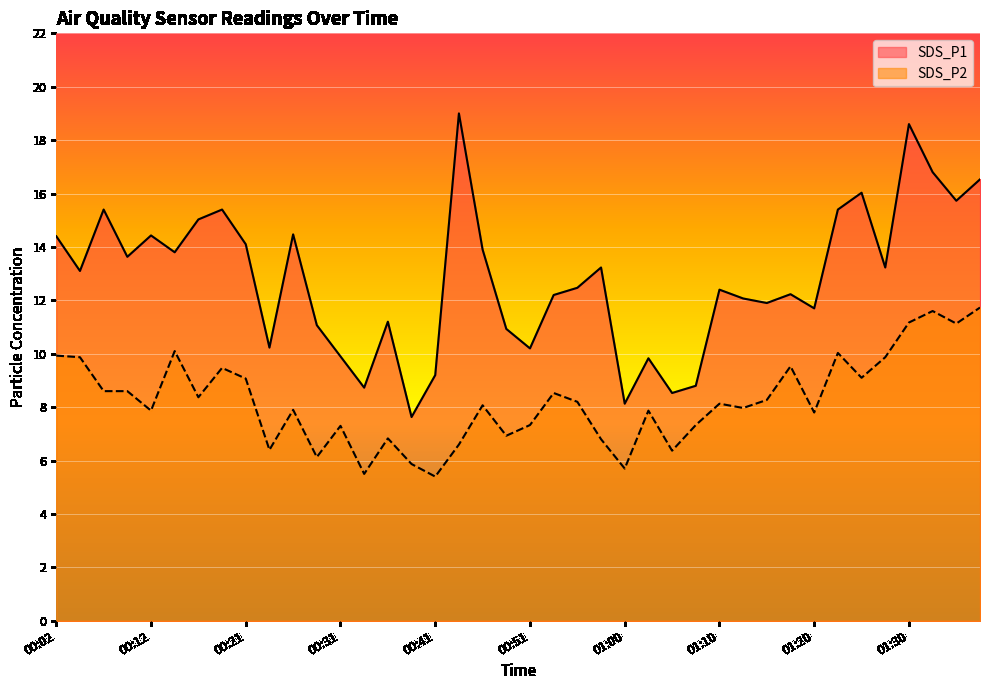

What is the smallest value displayed?

5.4